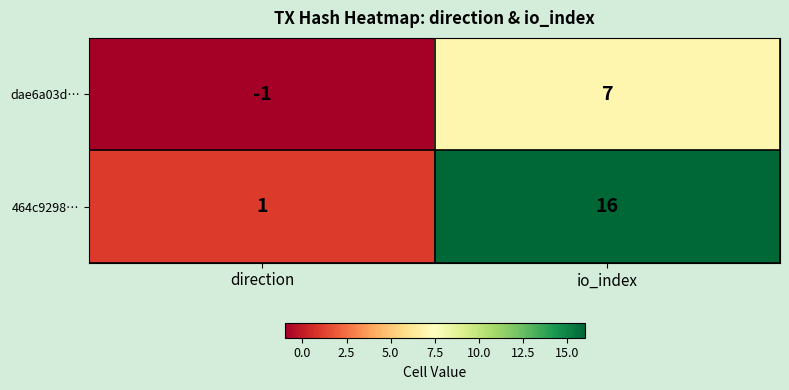

Reading left to right, list all the values displayed in this chart.

dae6a03d…: -1	7
464c9298…: 1	16